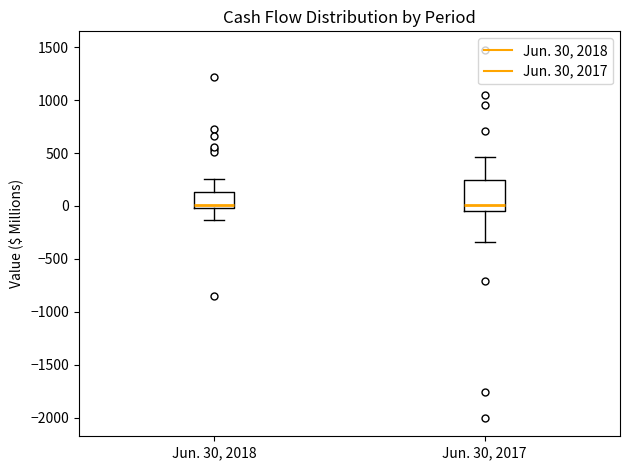

Reading left to right, transcribe this box plot: for each box, give where its median line is, the range the box spans, and where its two whiskers end, as read against the y-axis. The values are not printed on the chart, so give them approximately, as read against the axis.

Jun. 30, 2018: median 0 (just above the box's lower edge), box 0 to 150, whiskers -150 to 250
Jun. 30, 2017: median 0, box -50 to 250, whiskers -350 to 450